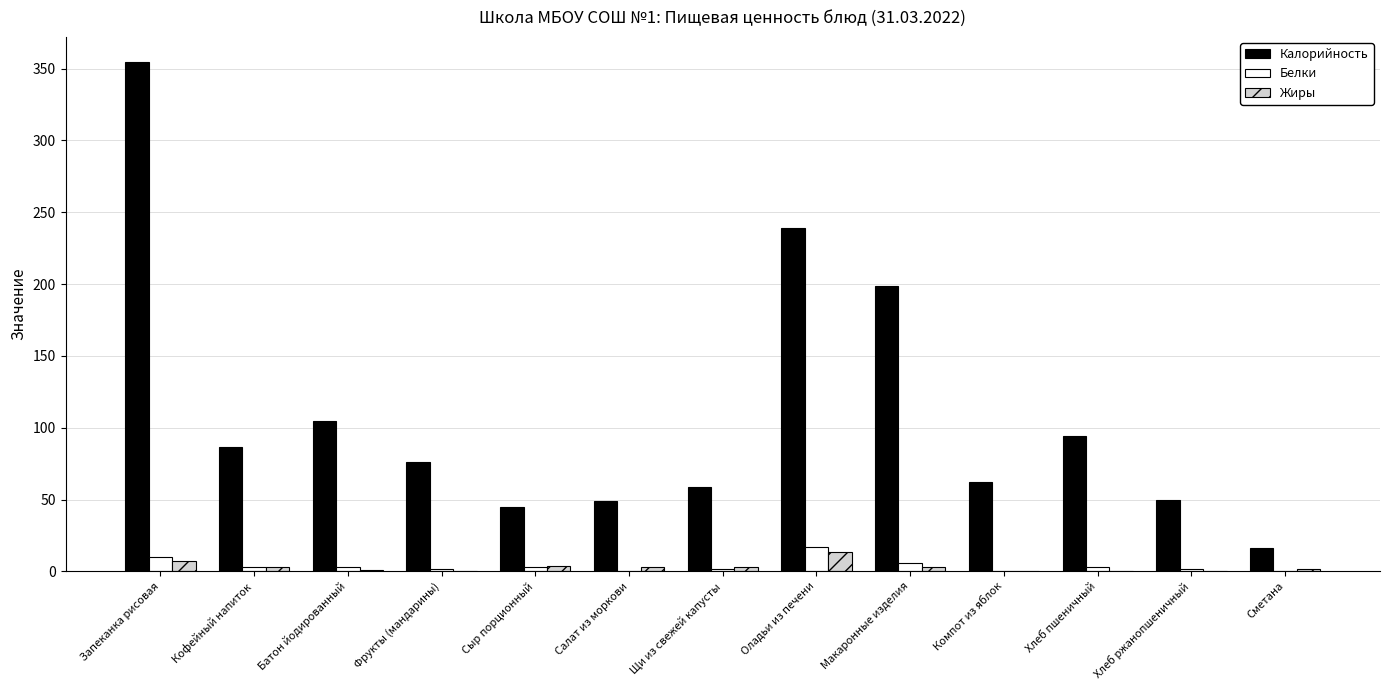

What is the highest value of the Белки series?

17.2